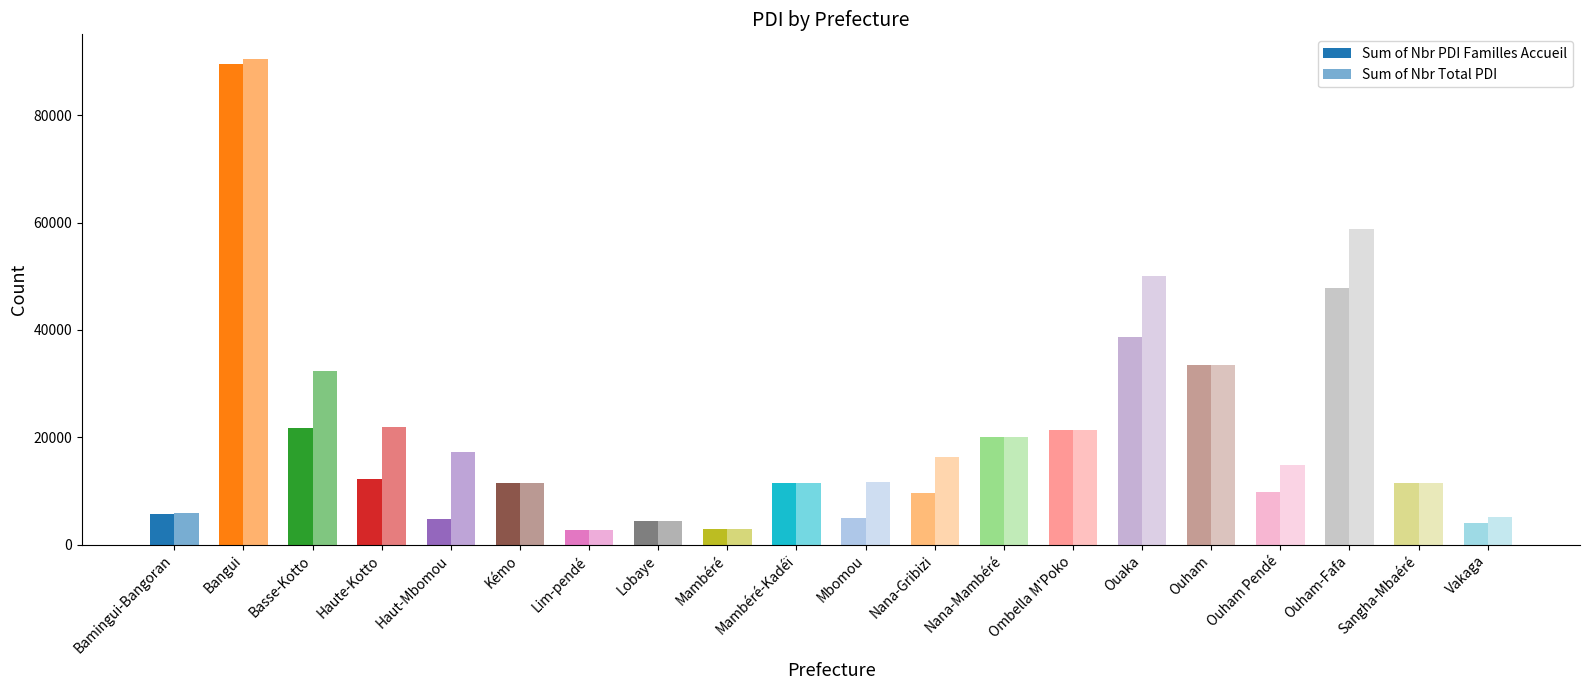

How many groups of bars are there?

20